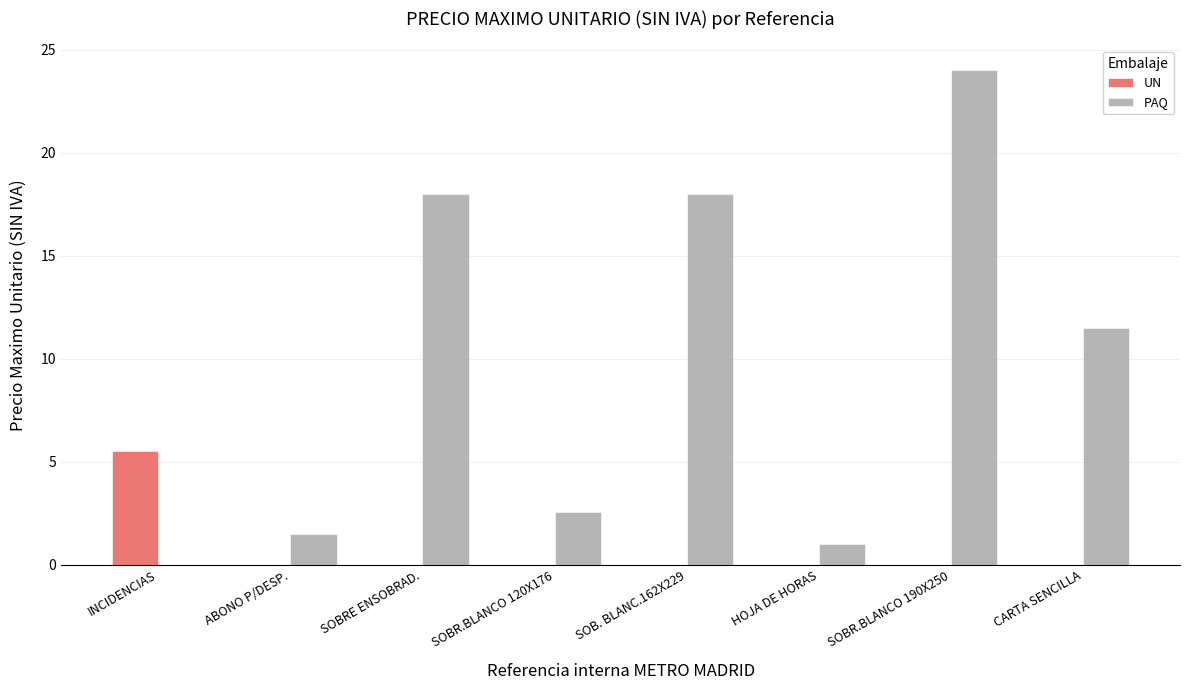

The value of PAQ at SOBR.BLANCO 120X176 is 1.1. True or false?

False